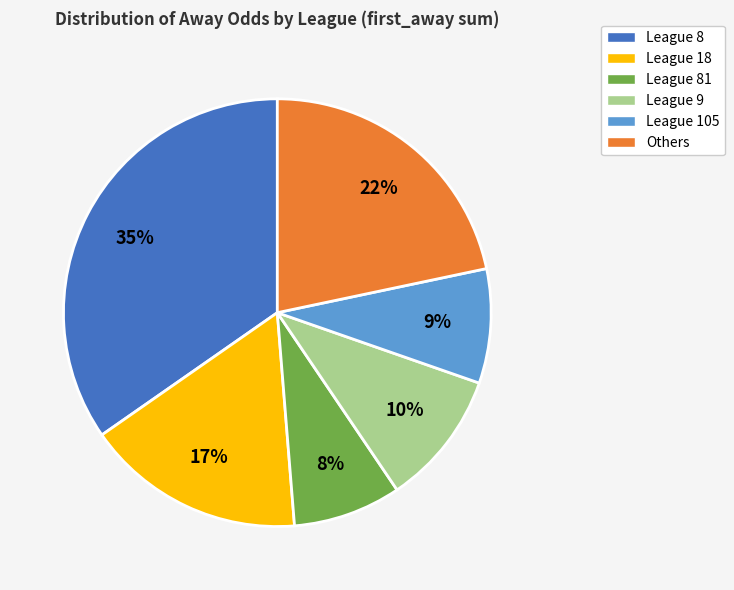

What percentage is the League 9 slice, to the nearest percent?

10%